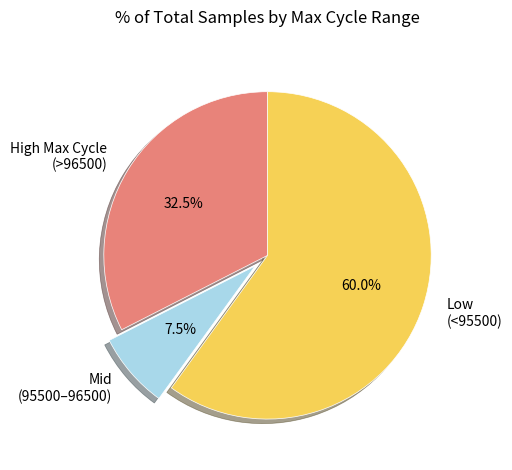

Is there any slice that represents more than half of the pie?

Yes